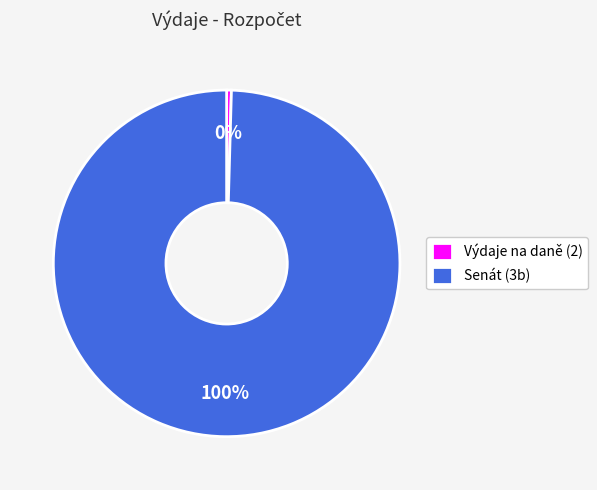

Which has a higher value, Výdaje na daně (2) or Senát (3b)?

Senát (3b)